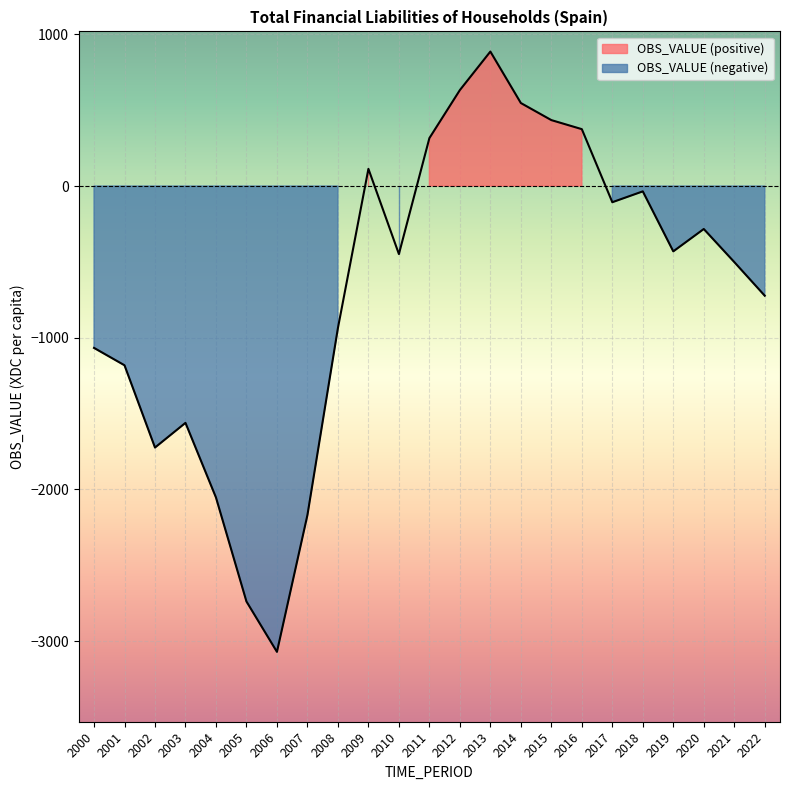

Reading left to right, extract all data points from this chart.

2000=-1067.1	2001=-1181.6	2002=-1724.0	2003=-1561.2	2004=-2053.1	2005=-2738.8	2006=-3070.8	2007=-2168.9	2008=-936.1	2009=113.2	2010=-448.5	2011=315.8	2012=632.6	2013=886.4	2014=547.2	2015=434.6	2016=374.9	2017=-106.7	2018=-35.2	2019=-430.7	2020=-283.3	2021=-501.1	2022=-723.0